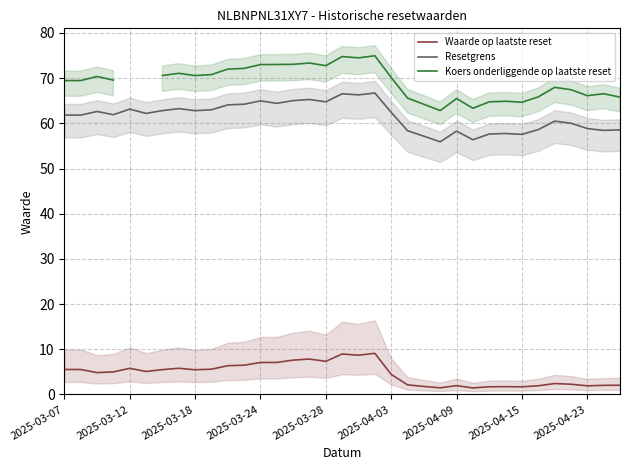

What are all the series names shown in the legend?

Waarde op laatste reset, Resetgrens, Koers onderliggende op laatste reset